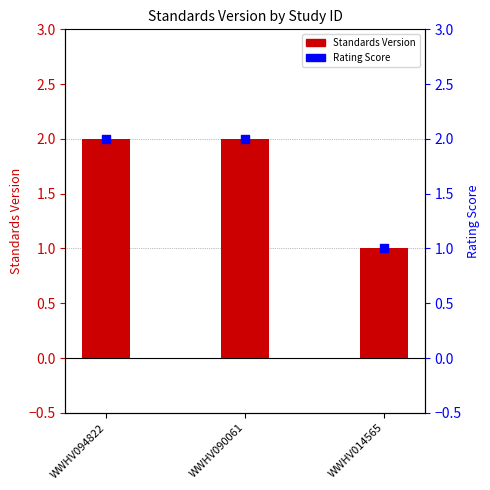

At which category is the sum across all series the highest?

WWHV094822